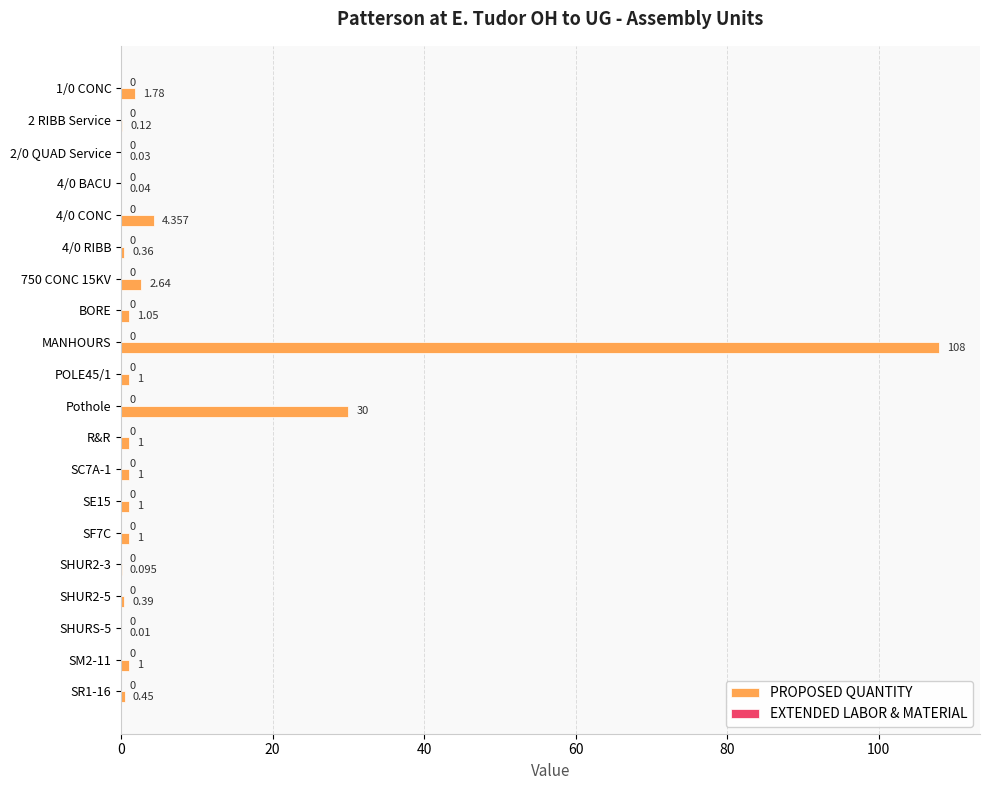

Which label corresponds to the largest value in the chart?

MANHOURS